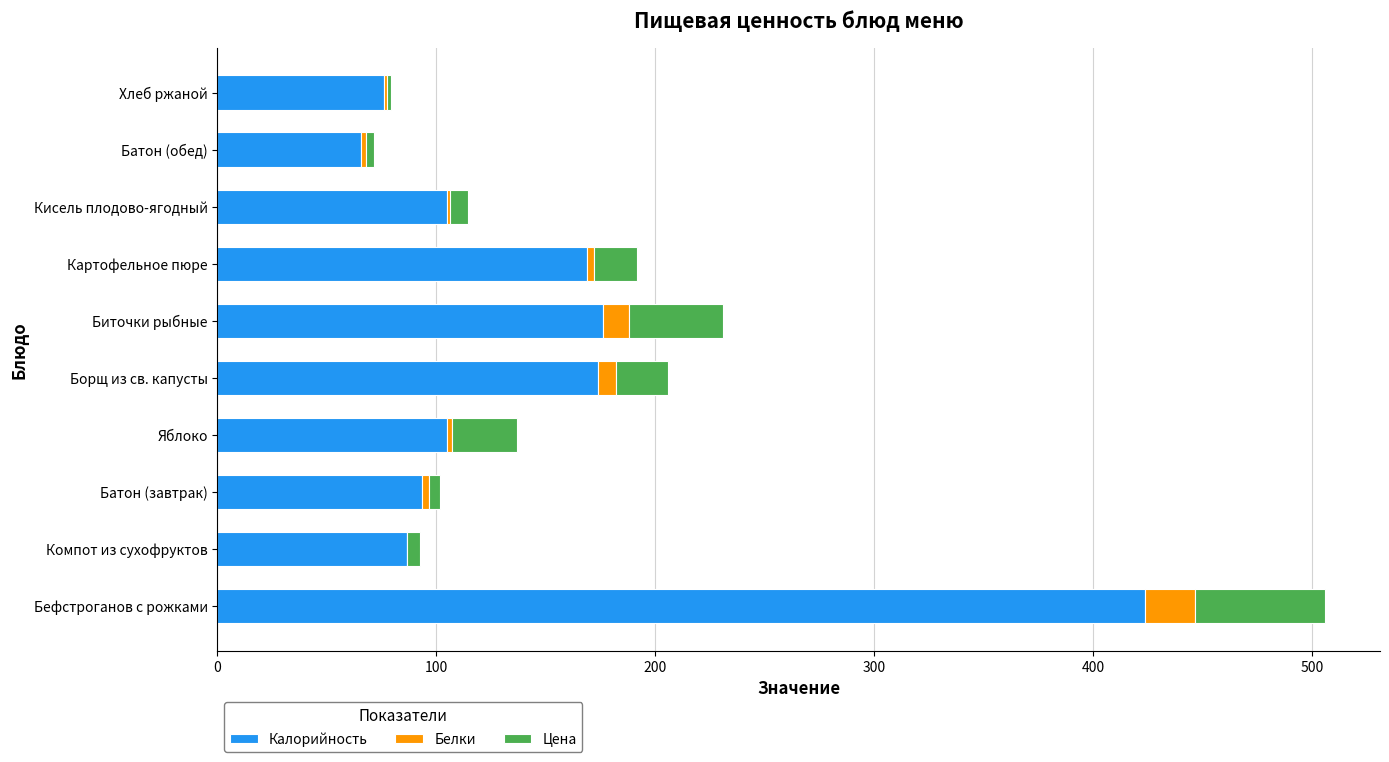

Which category has the highest value in the Калорийность series?

Бефстроганов с рожками